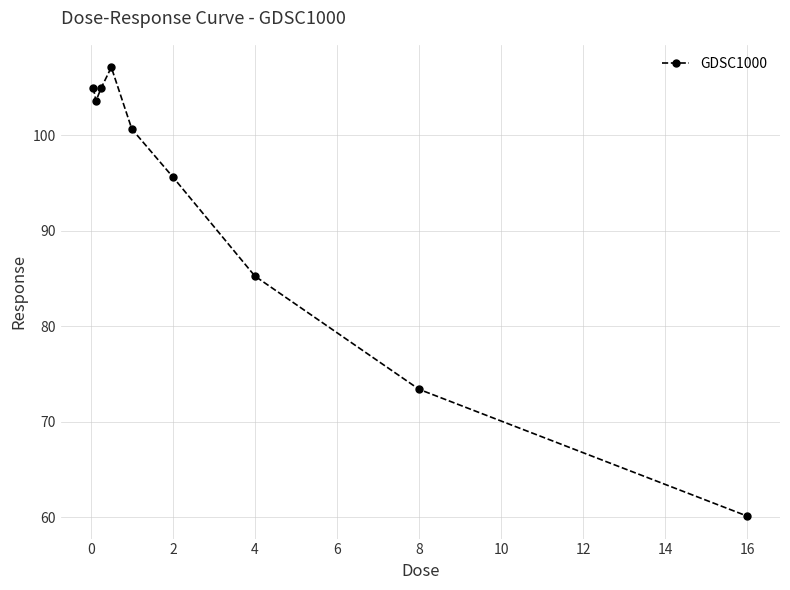

What is the value of the 5th point from the left?

100.7